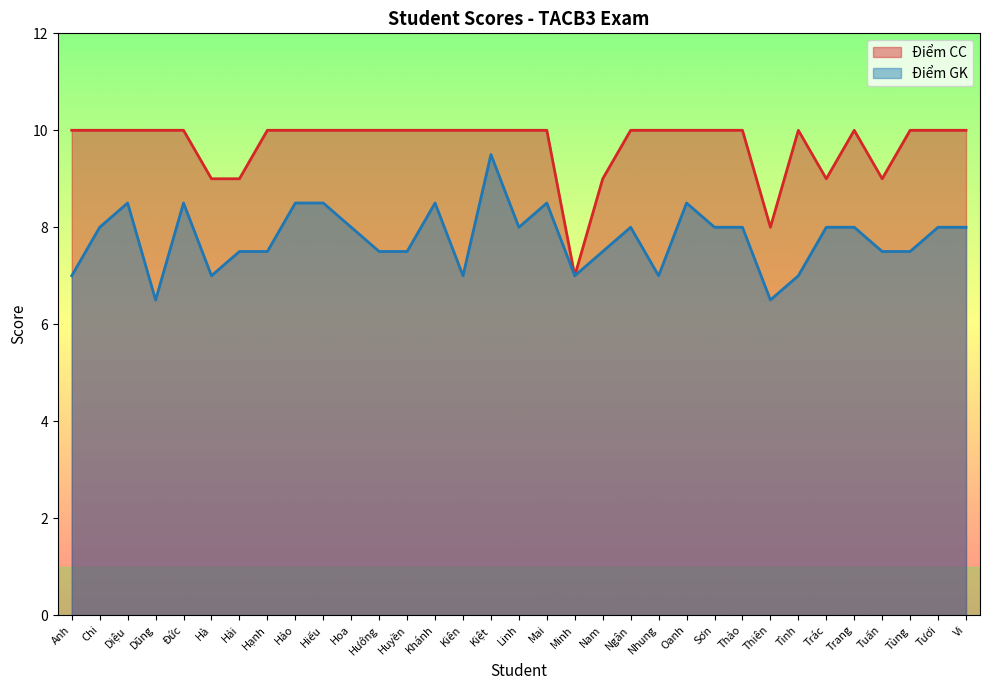

At which category is the sum across all series the highest?

Kiệt